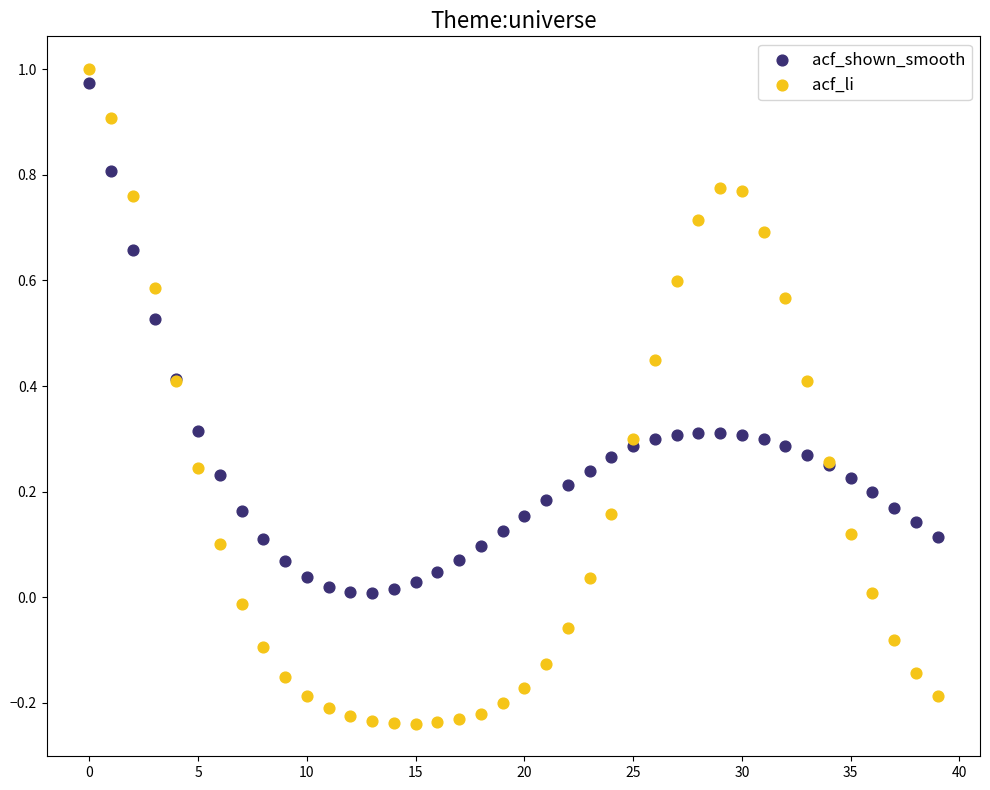

Which series contains the lowest Y value?

acf_li